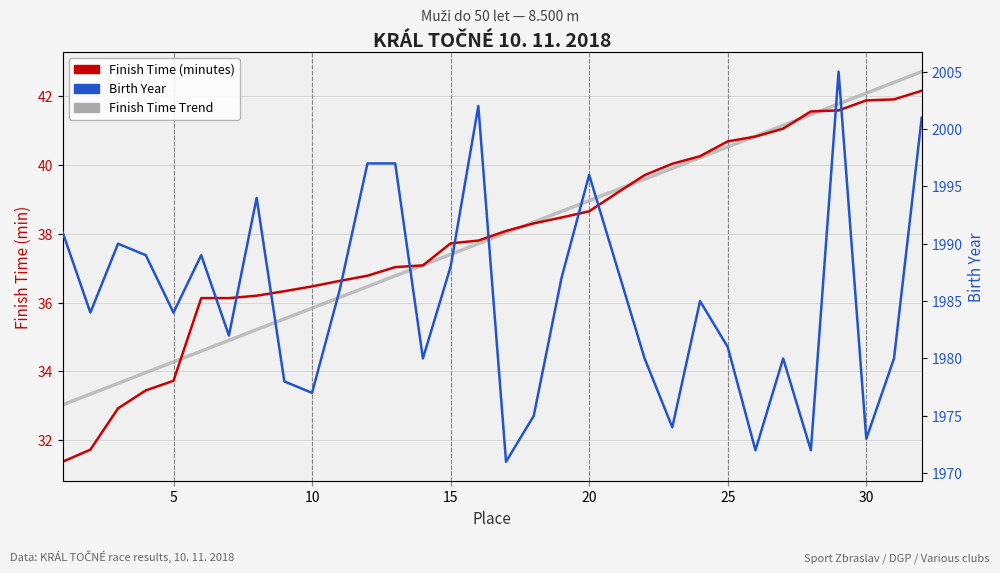

Between 9 and 25, which is larger?

25